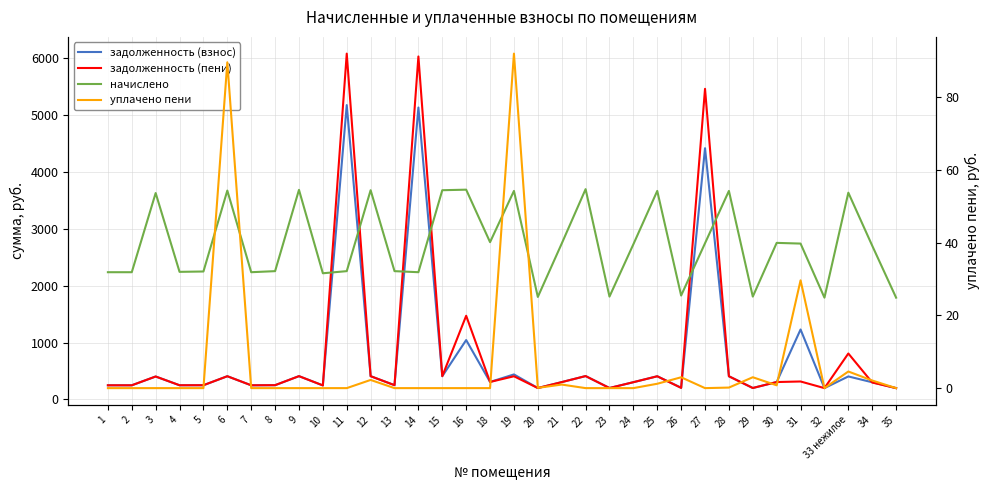

Is the value of уплачено пени at 33 нежилое greater than the value of задолженность (взнос) at 2?

No